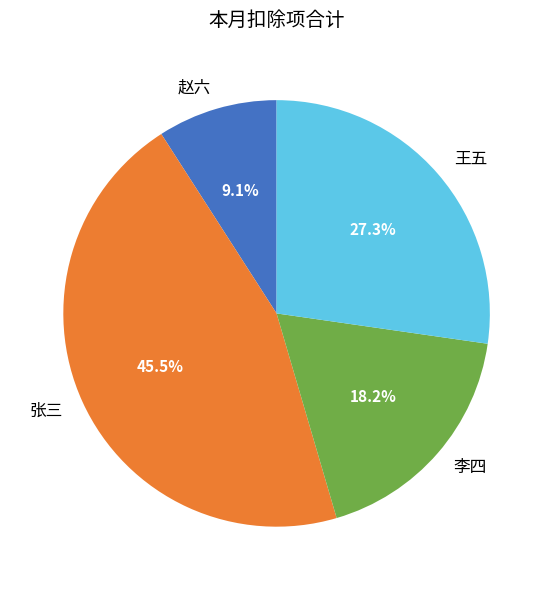

Does 王五 account for over 50% of the chart?

No